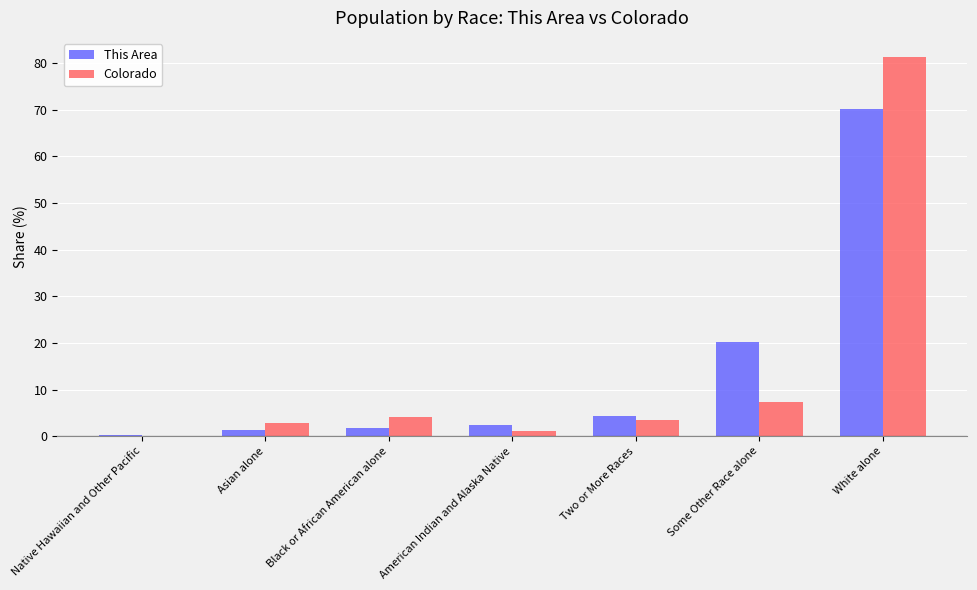

What is the approximate value of This Area at Two or More Races?

4.3